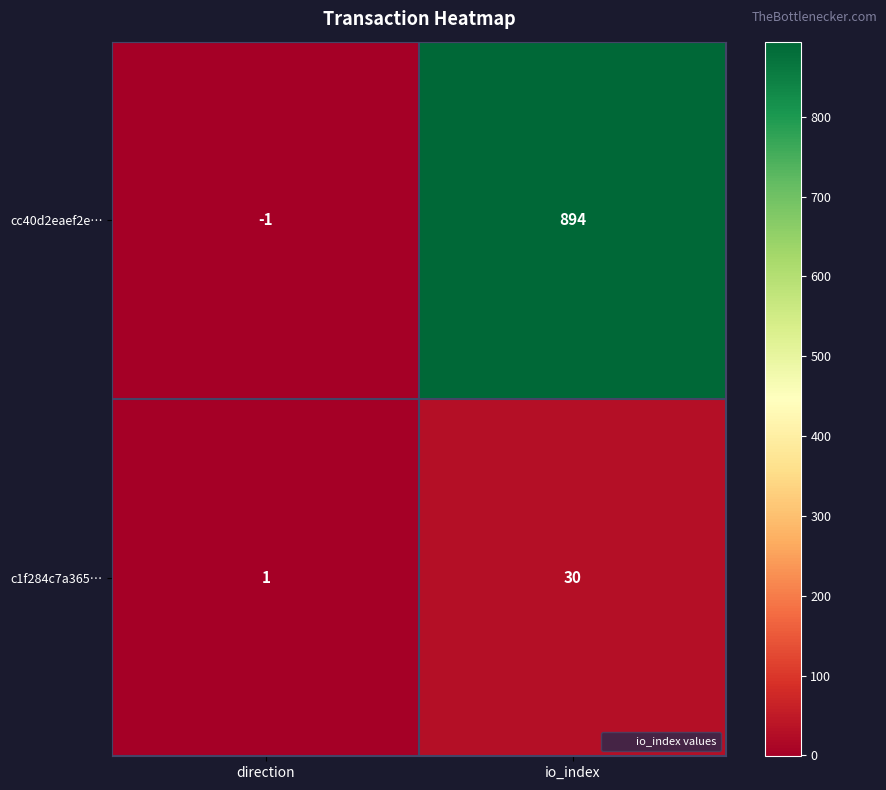

List the series in order of their overall mean, lowest first.

c1f284c7a365…, cc40d2eaef2e…